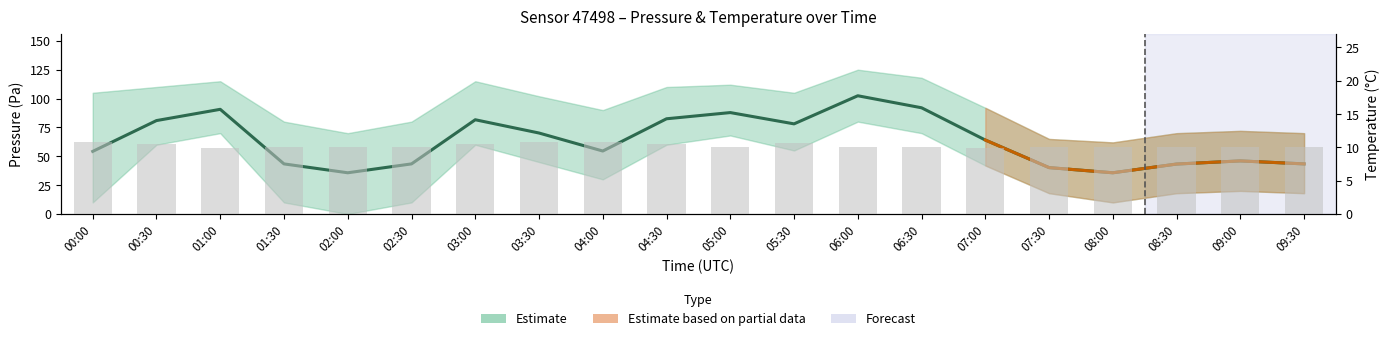

Reading left to right, extract all data points from this chart.

pressure: 00:00=54.2	00:30=80.9	01:00=90.7	01:30=43.4	02:00=35.7	02:30=43.4	03:00=81.6	03:30=70.1	04:00=54.5	04:30=82.5	05:00=87.8	05:30=78.1	06:00=102.4	06:30=92.0	07:00=64.1	07:30=40.2	08:00=35.7	08:30=43.2	09:00=46.0	09:30=43.4
temperature: 00:00=10.8	00:30=10.5	01:00=9.9	01:30=10.1	02:00=10.1	02:30=10.1	03:00=10.5	03:30=10.8	04:00=10.8	04:30=10.5	05:00=10.1	05:30=10.7	06:00=10.0	06:30=10.0	07:00=10.0	07:30=10.0	08:00=10.1	08:30=10.0	09:00=10.0	09:30=10.1